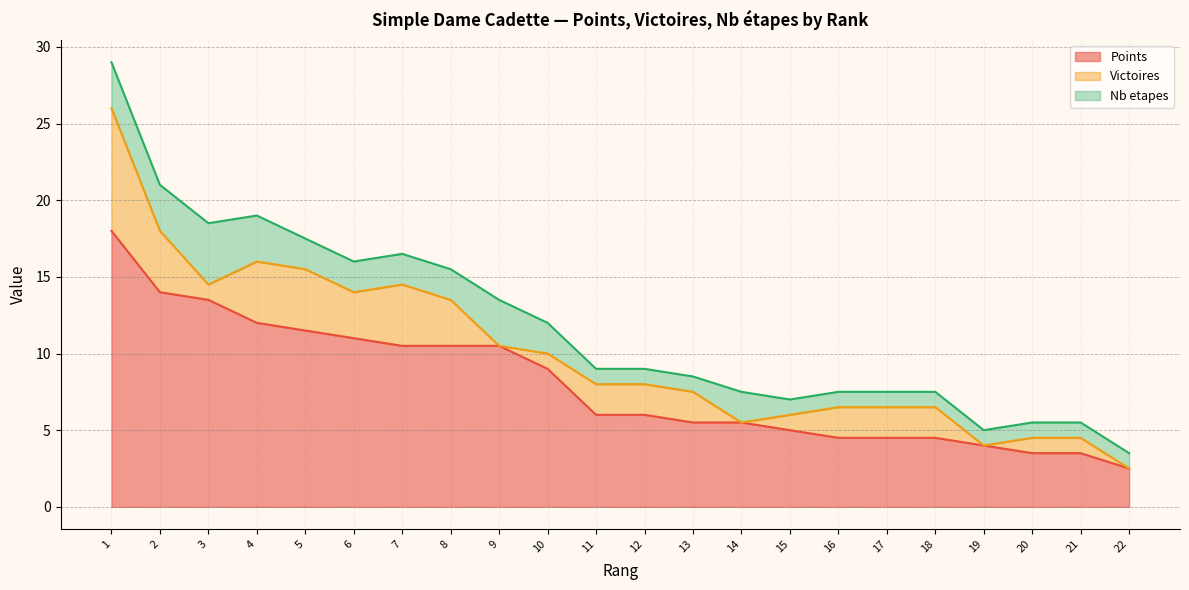

How many lines are shown in the chart?

3